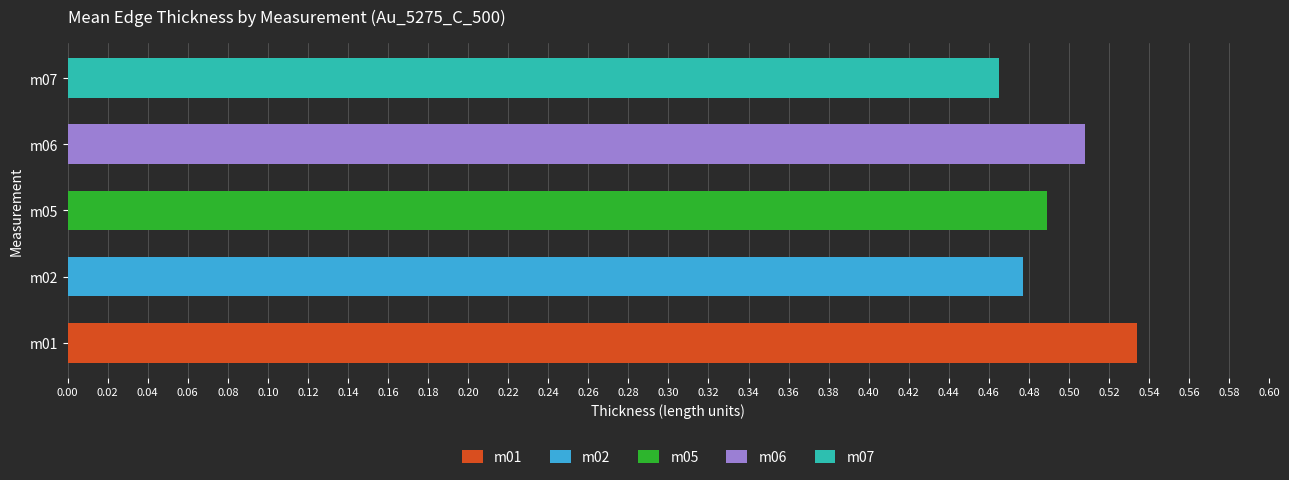

At which label is the value closest to 0?

m07